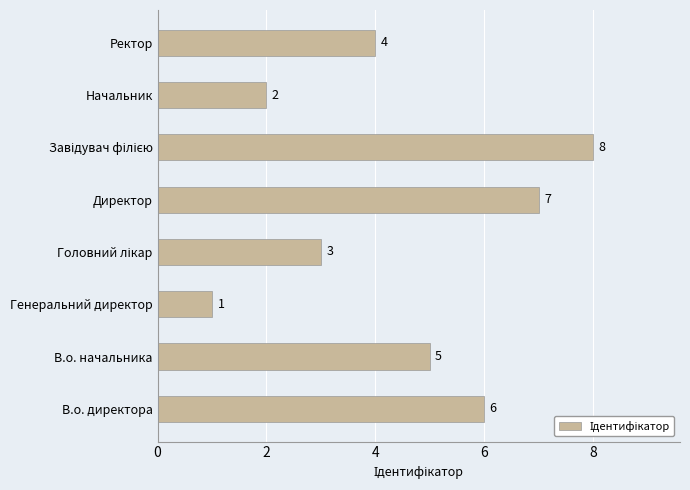

Which has a higher value, Генеральний директор or Начальник?

Начальник